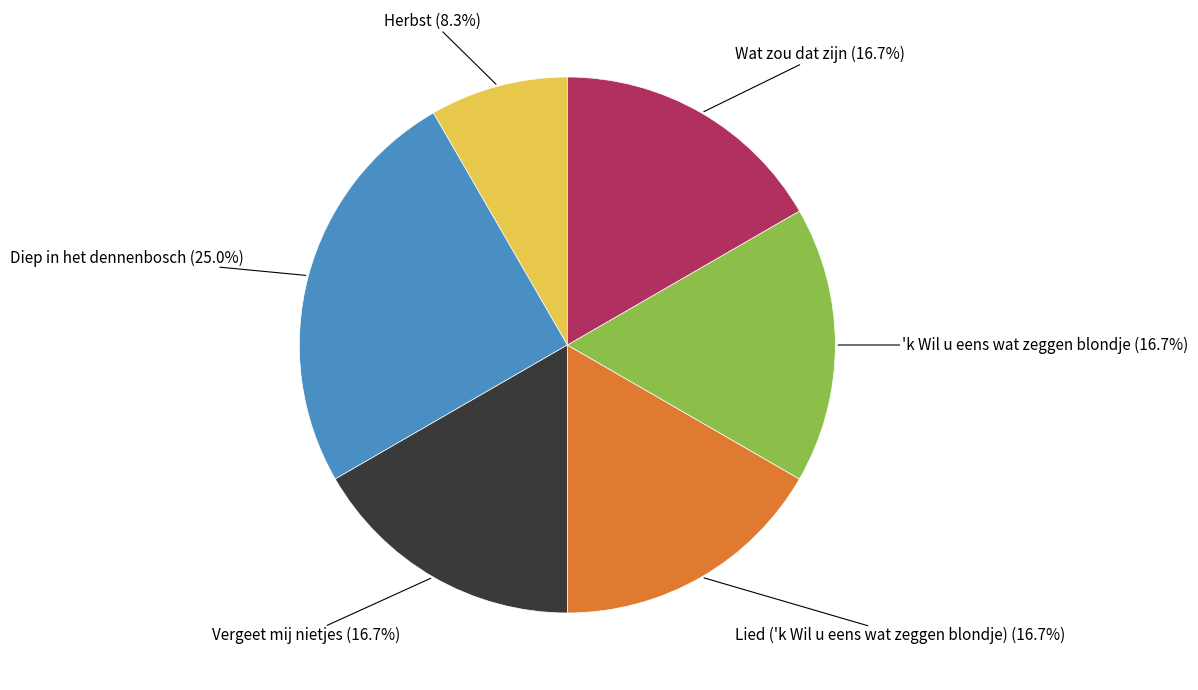

Is there any slice that represents more than half of the pie?

No